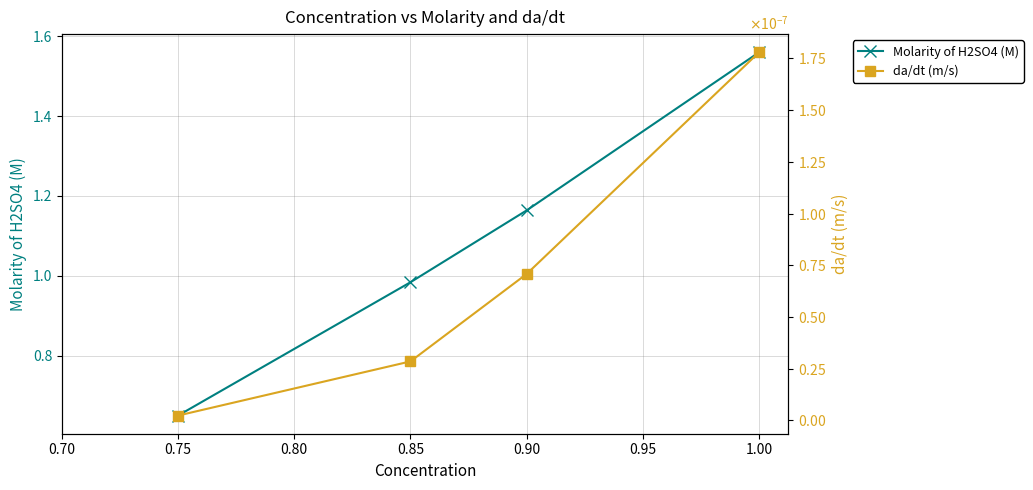

True or false: da/dt (m/s) and Molarity of H2SO4 (M) cross at least once.

False